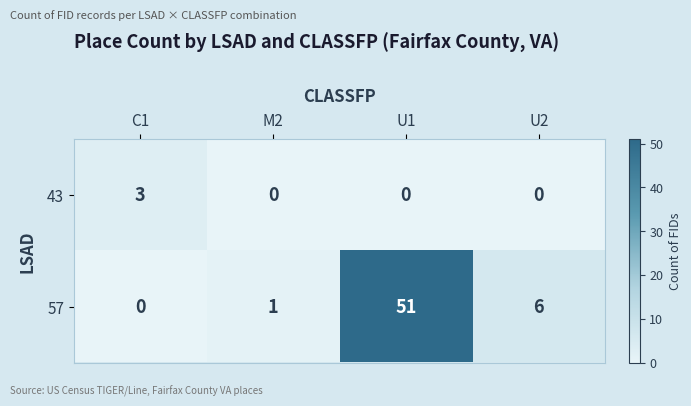

Where is 57 nearest to the value 25?

U2